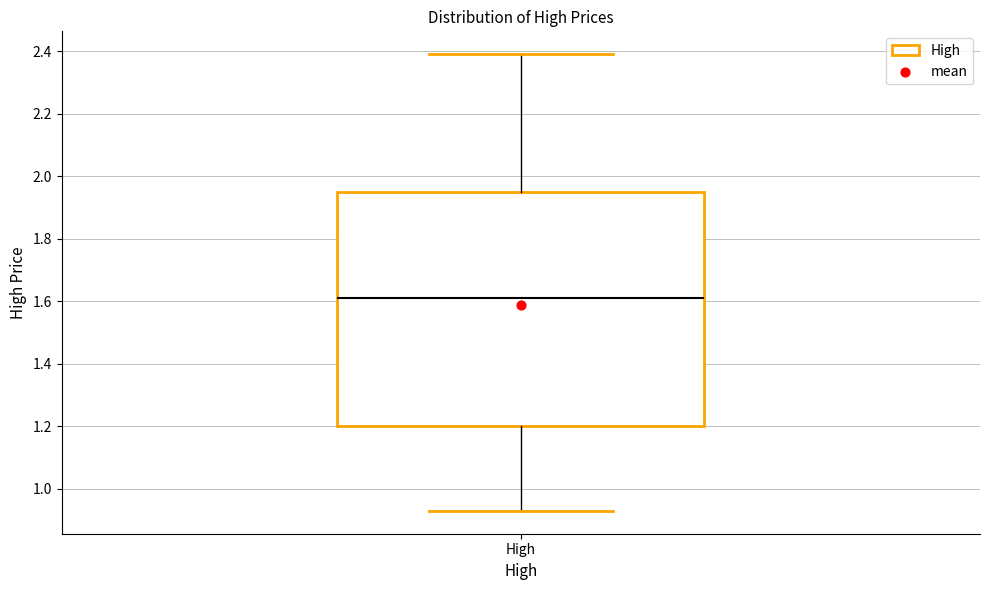

Transcribe this box plot: give where the median line is, the range the box spans, and where the two whiskers end, as read against the y-axis. The values are not printed on the chart, so give them approximately, as read against the axis.

median 1.62, box 1.20 to 1.96, whiskers 0.94 to 2.40